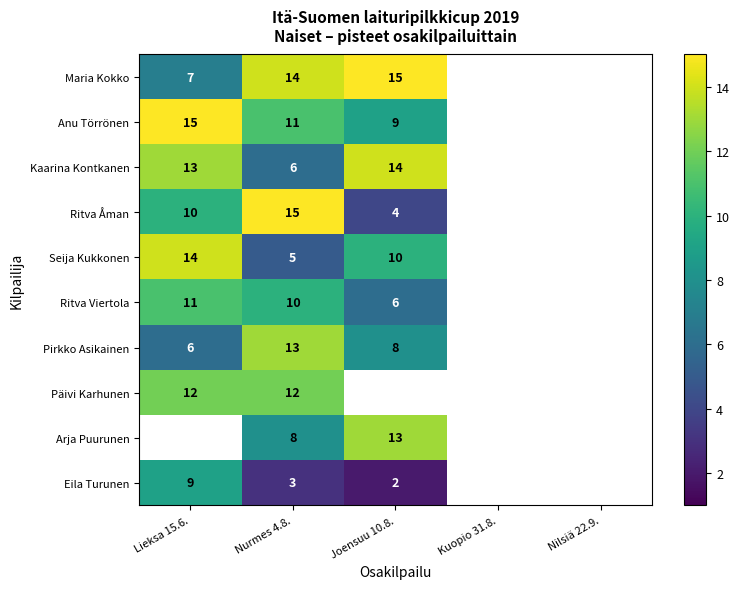

The value of Seija Kukkonen at Lieksa 15.6. is 21.3. True or false?

False